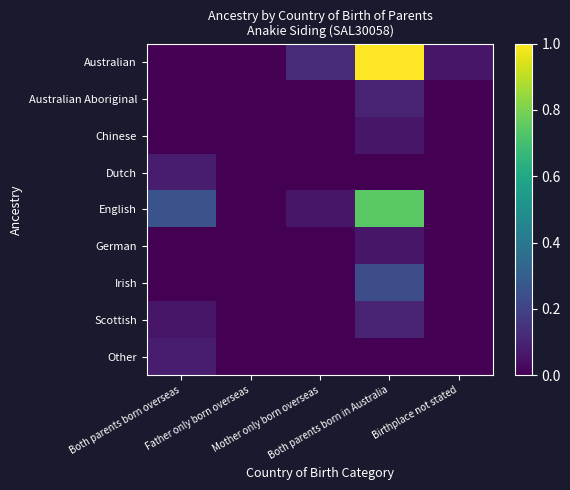

At Father only born overseas, list the series in order from largest to smallest.

Australian, Australian Aboriginal, Chinese, Dutch, English, German, Irish, Scottish, Other